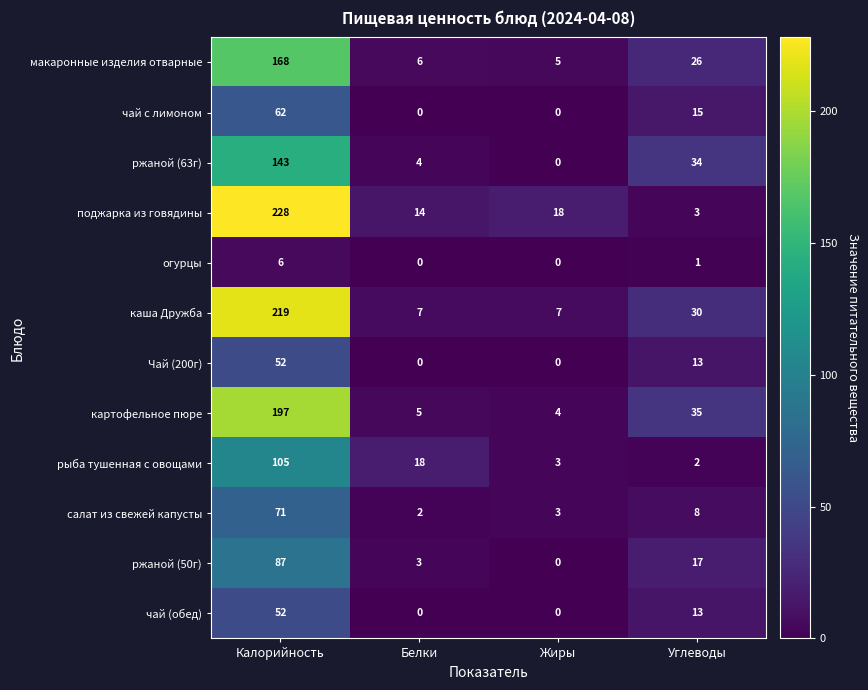

Rank the categories by макаронные изделия отварные value from lowest to highest.

Жиры, Белки, Углеводы, Калорийность